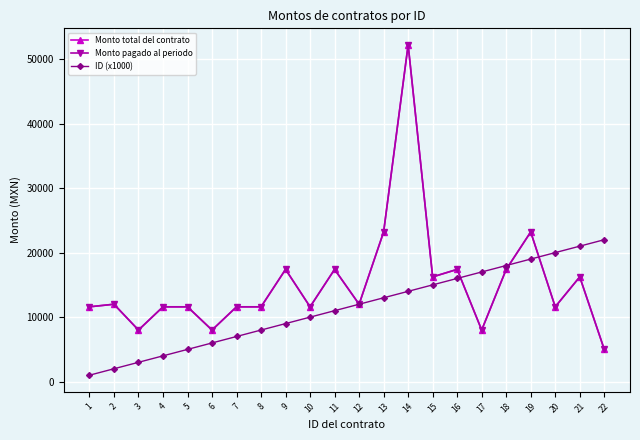

Which series changed the most between 3 and 13?

Monto total del contrato